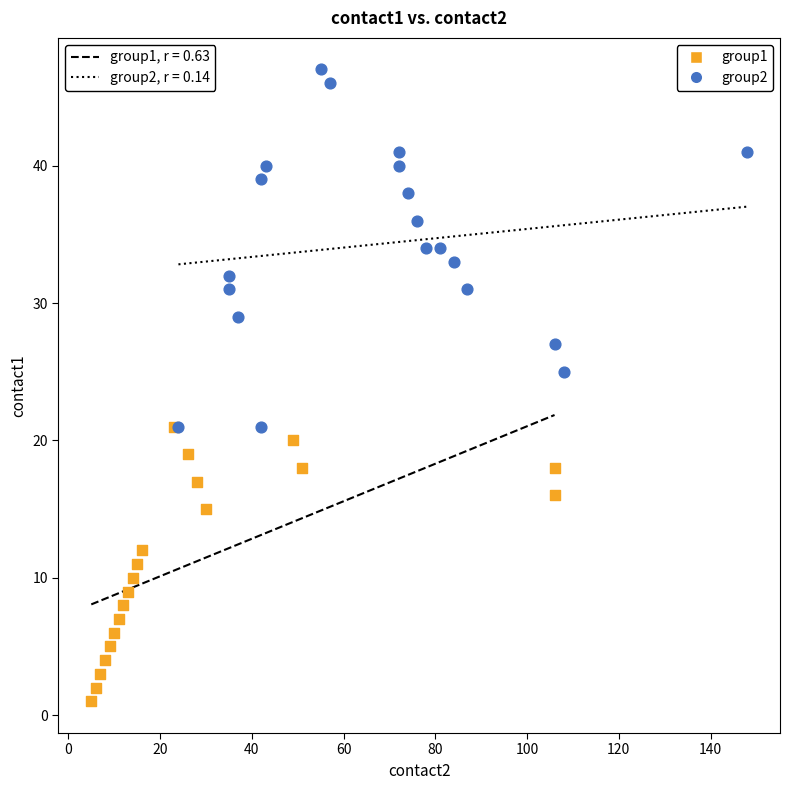

Which series has the largest Y range (max minus min)?

group2